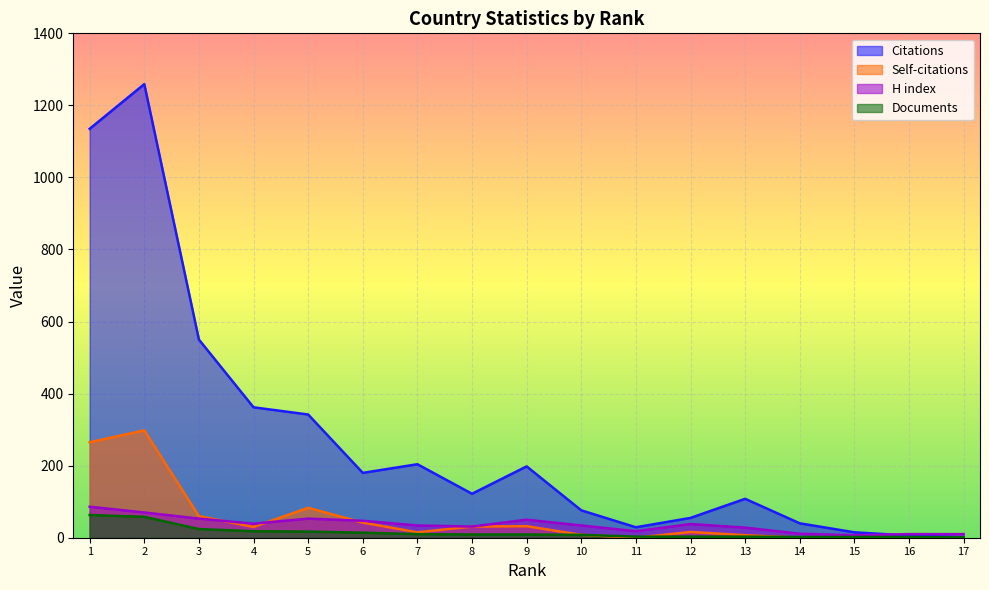

True or false: Documents and H index cross at least once.

False